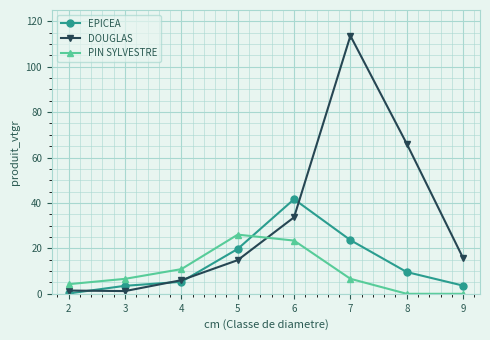

What is the maximum value shown in the chart?

113.6